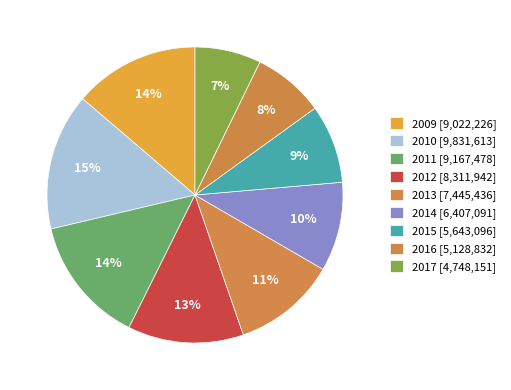

True or false: 2014 accounts for 10% of the total.

True